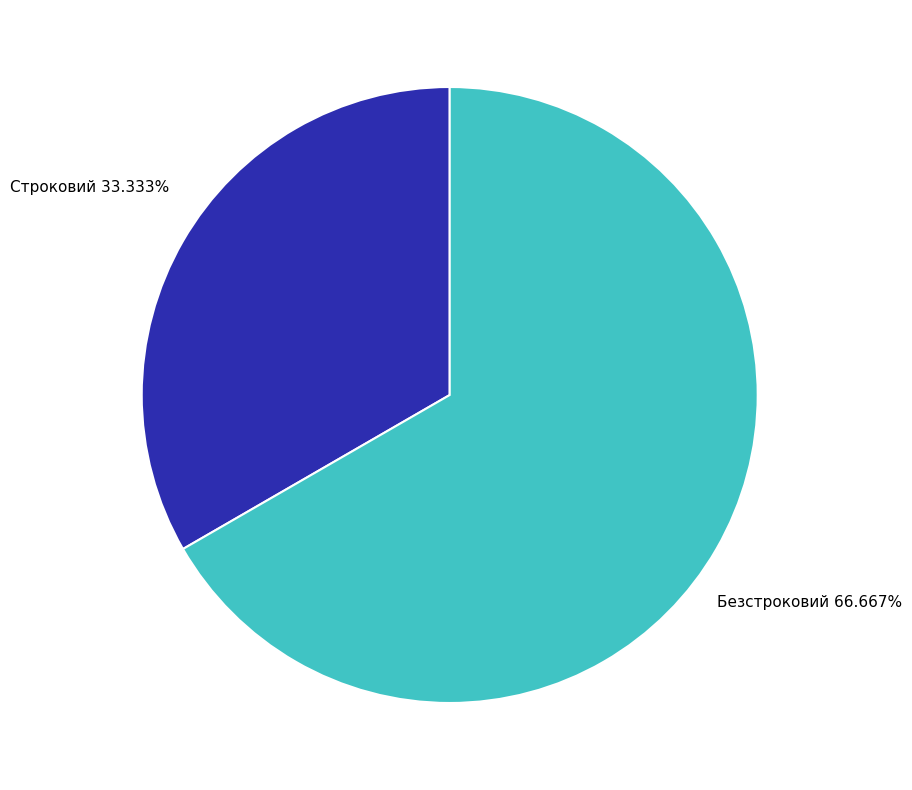

Rank the categories by value from highest to lowest.

Безстроковий, Строковий